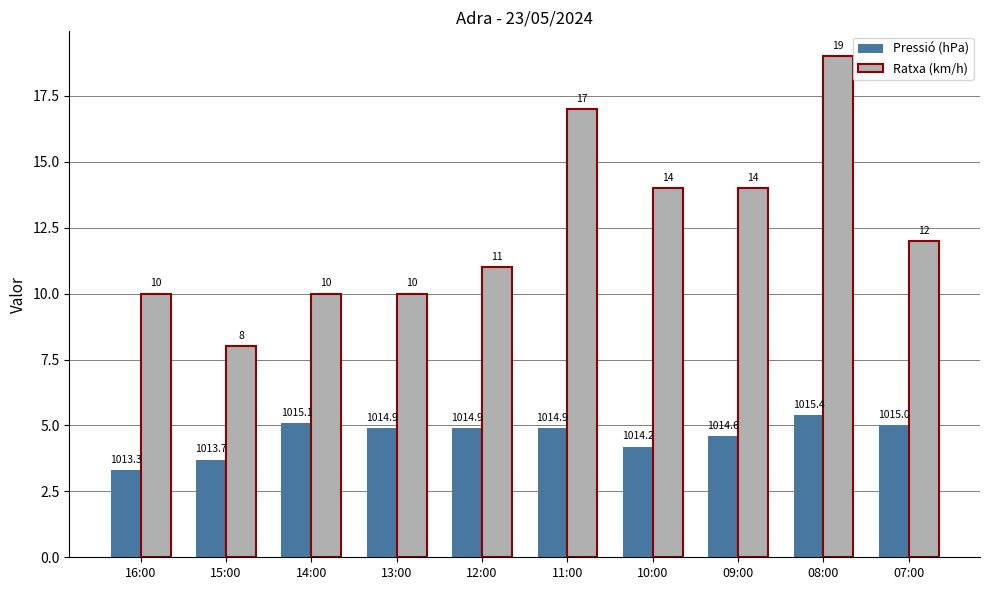

What is the difference between the maximum and minimum values in the Pressió (hPa) series?

2.1